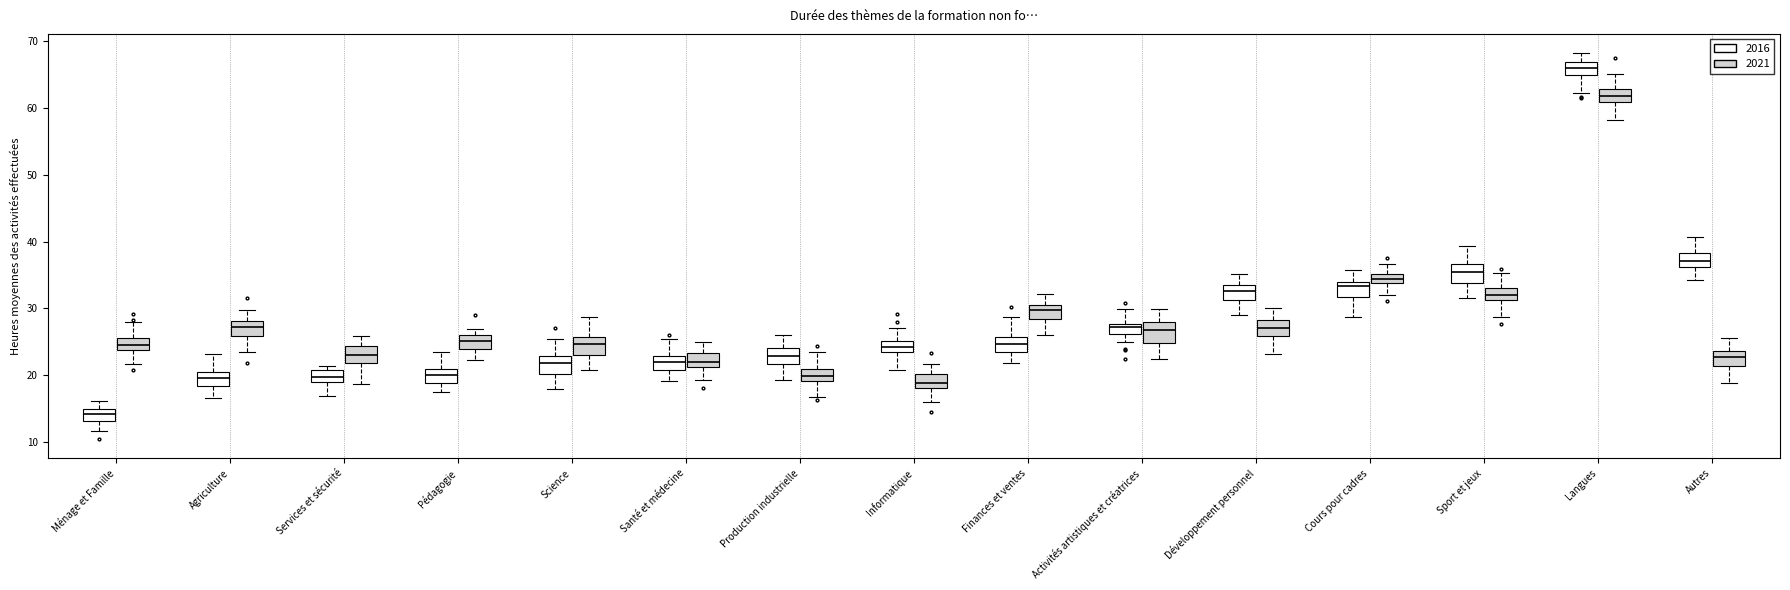

Where does the upper whisker of the box for Finances et ventes (2016) end on the y-axis? The values are not printed on the chart, so give them approximately, as read against the axis.

29